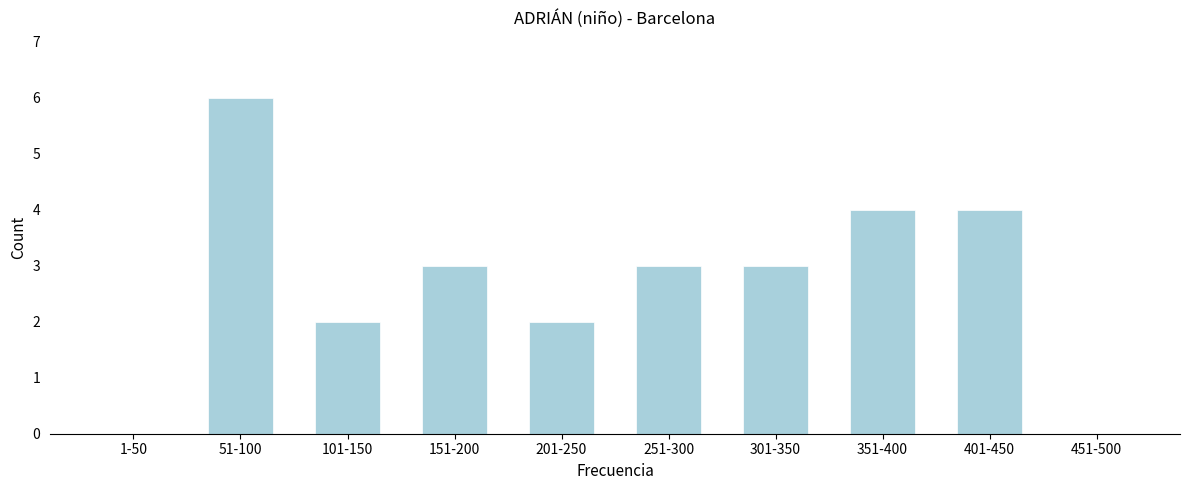

Reading left to right, what are all the values shown in this chart?

1-50=0	51-100=6	101-150=2	151-200=3	201-250=2	251-300=3	301-350=3	351-400=4	401-450=4	451-500=0